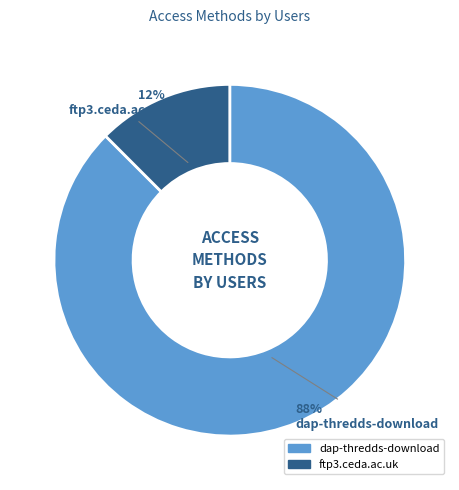

Between ftp3.ceda.ac.uk and dap-thredds-download, which is larger?

dap-thredds-download